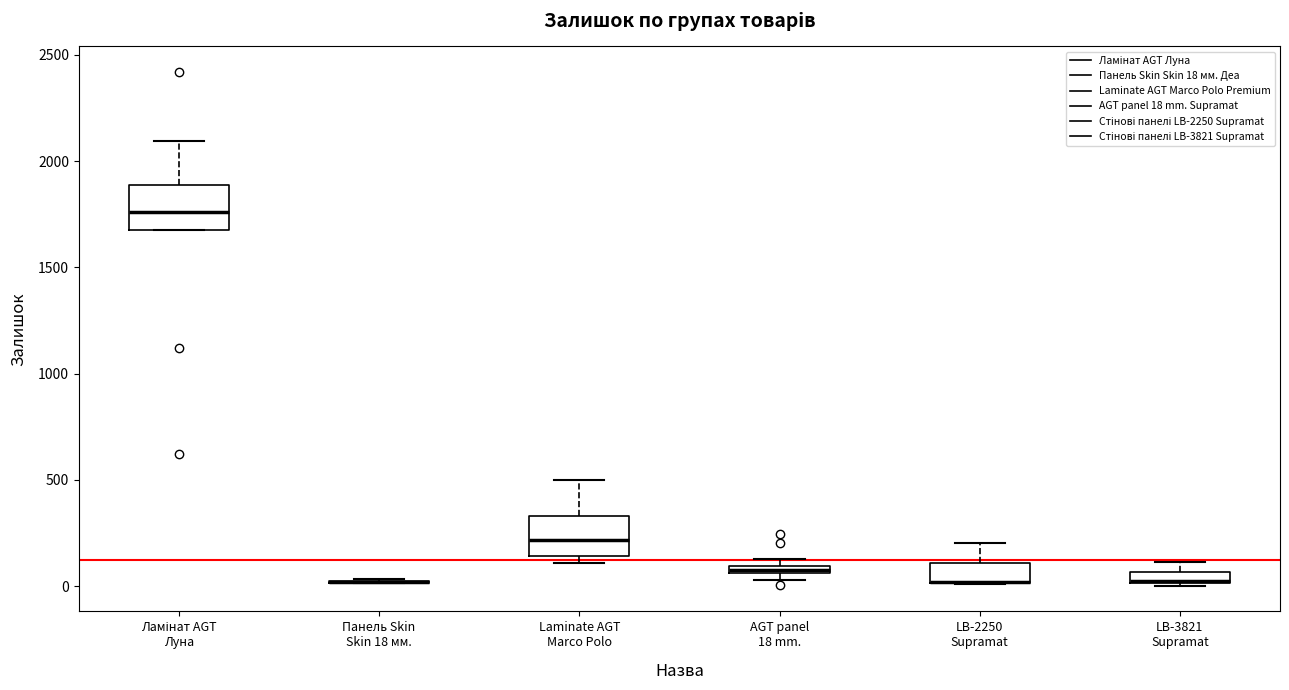

Where does the median line of the box for Ламінат AGT Луна sit on the y-axis? The values are not printed on the chart, so give them approximately, as read against the axis.

1750